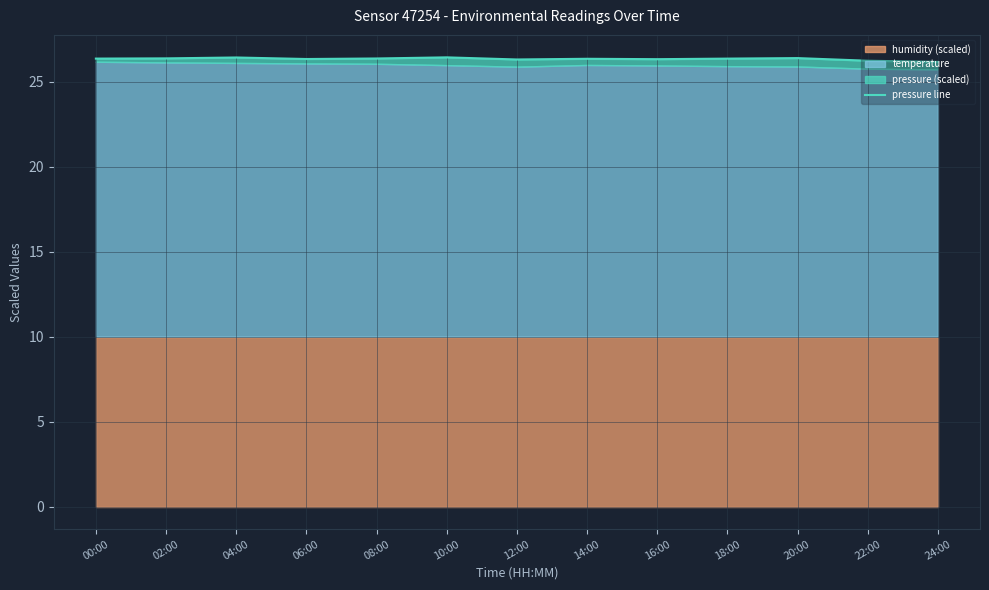

What is the value of the 11th point from the left?

26.4